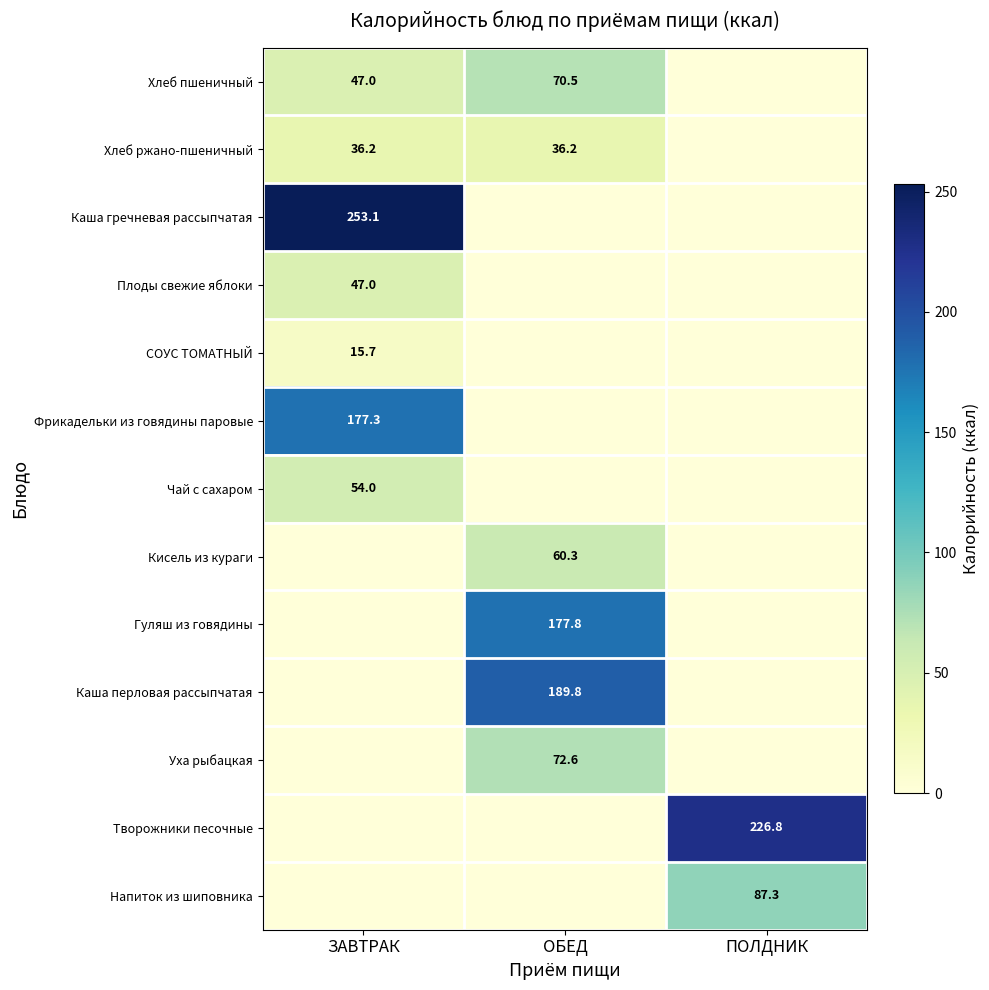

The Каша перловая рассыпчатая series shows 247.3 at ОБЕД. True or false?

False